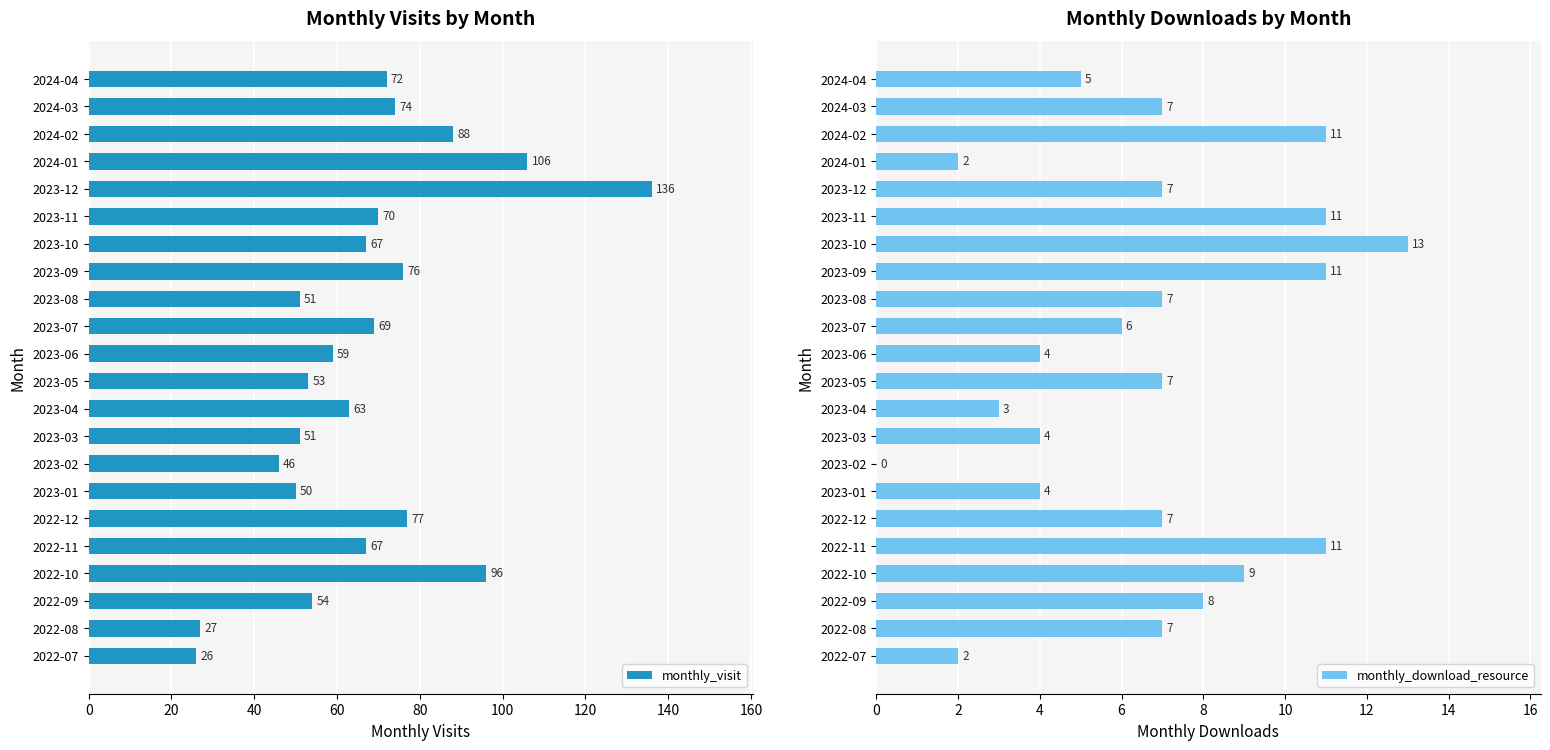

Read the monthly_visit value at 2023-12, to the nearest 5.

135